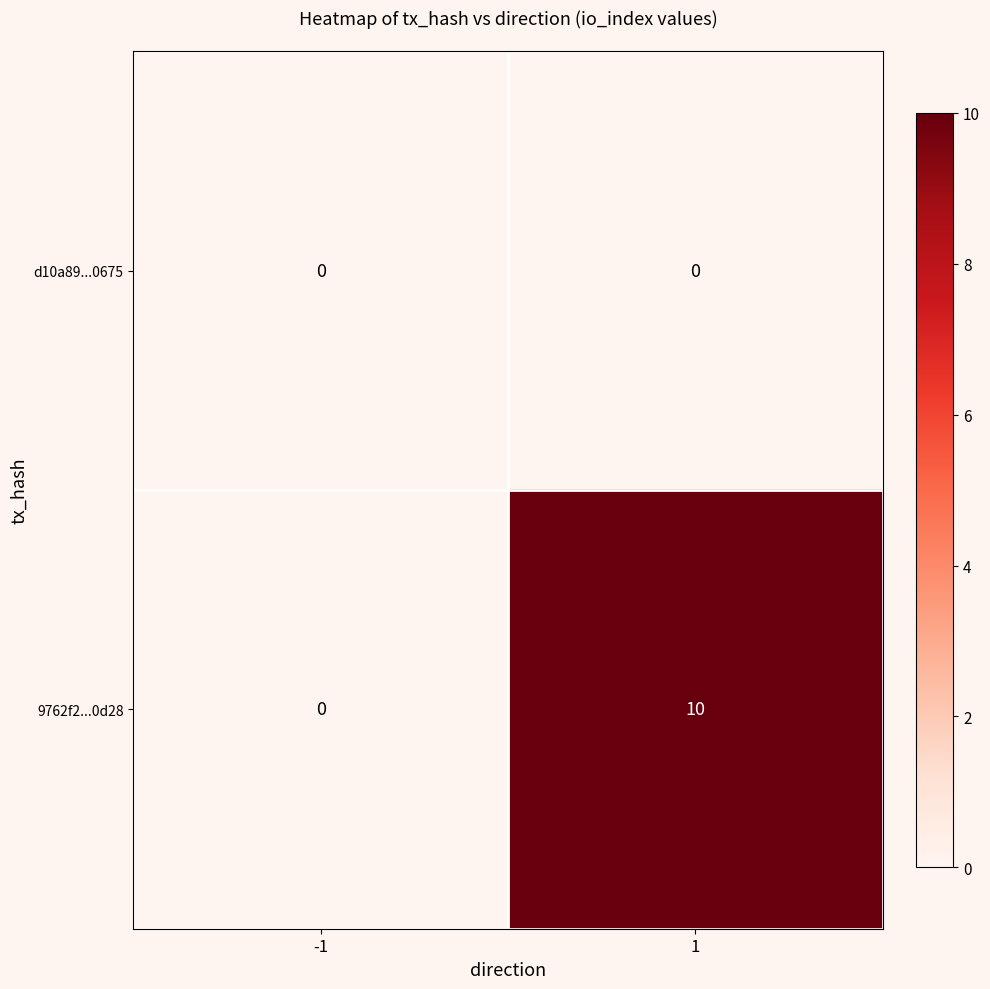

List the series in order of their overall mean, lowest first.

d10a89...0675, 9762f2...0d28